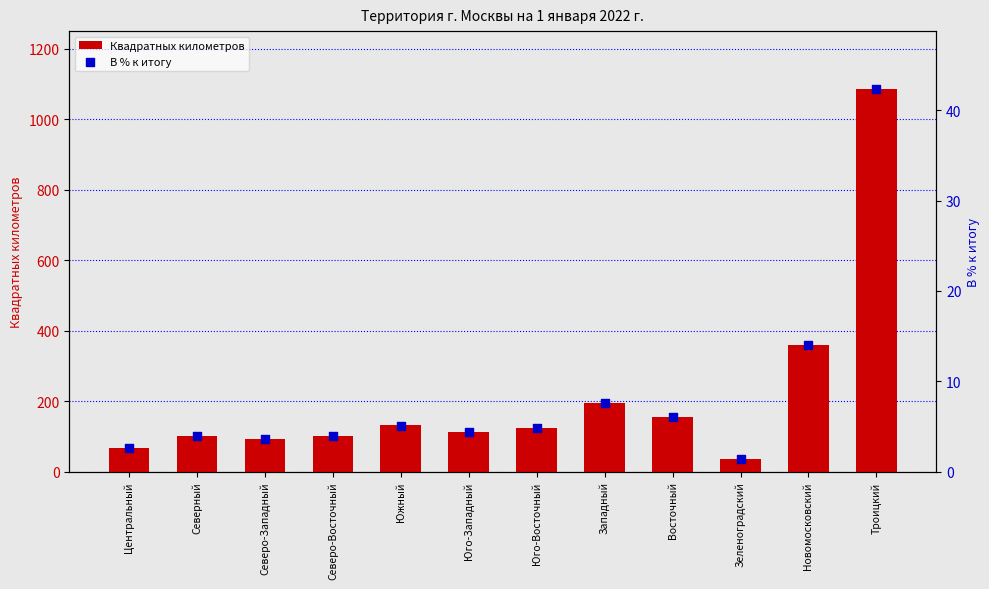

What is the total value across all series at Зеленоградский?

38.4